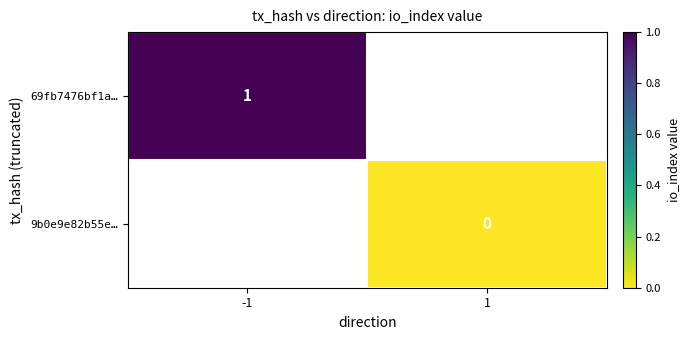

True or false: 69fb7476bf1a… has a value of 1 at -1.

True